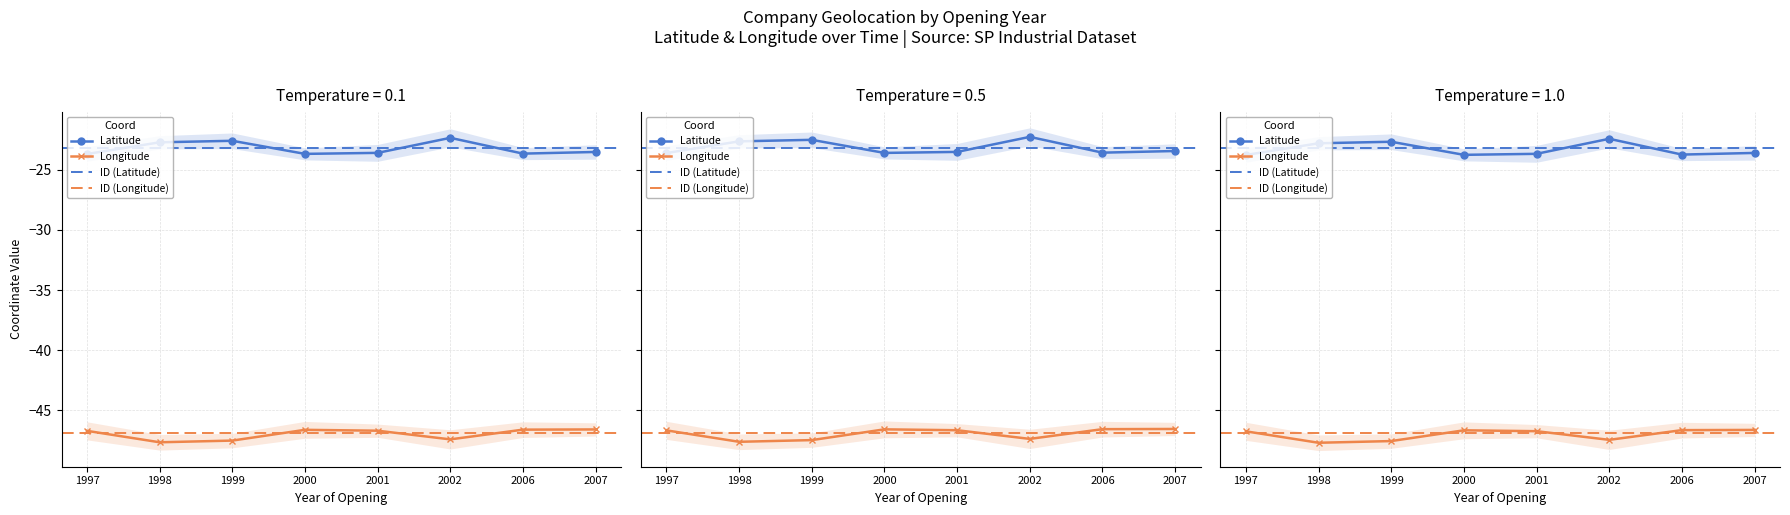

What is the difference between the highest and lowest values at 1997?

23.0